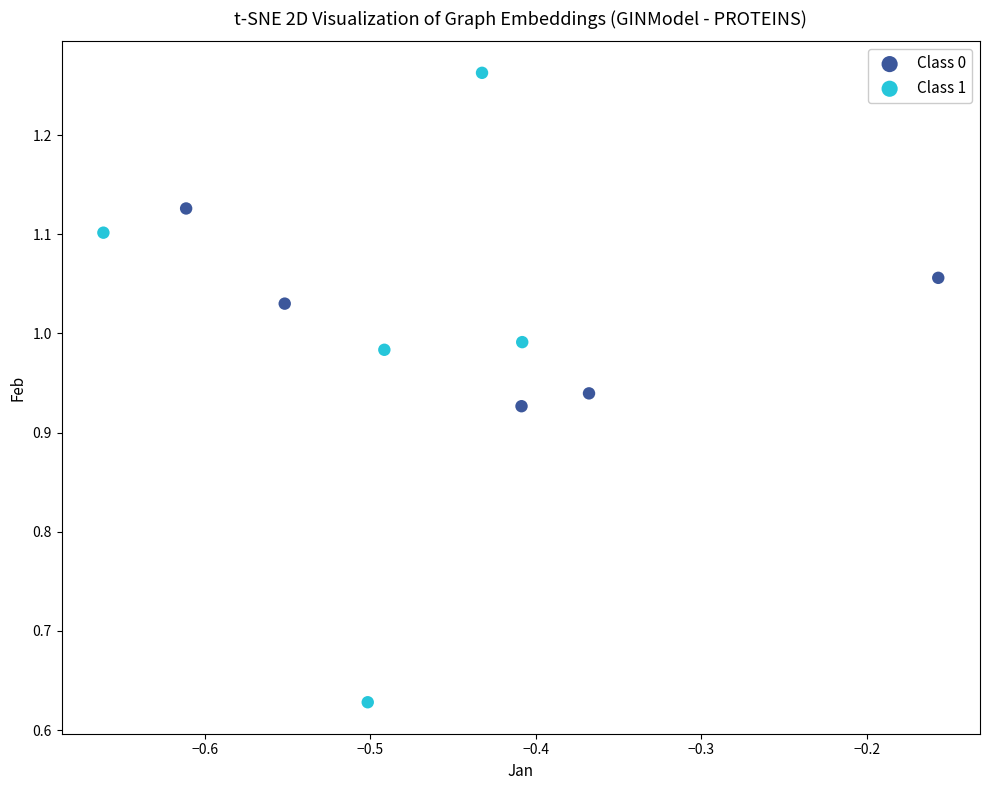

Which series reaches the maximum Y coordinate?

Class 1